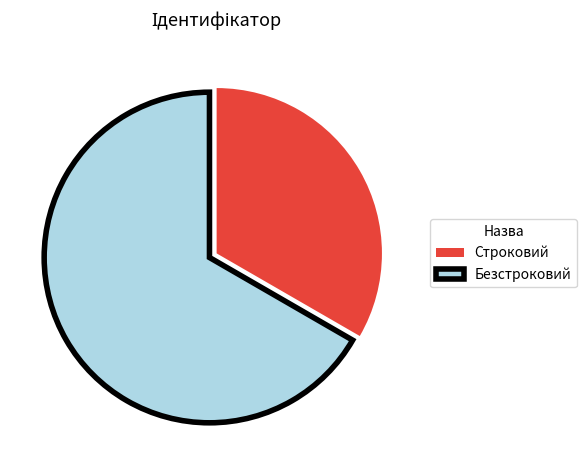

The Строковий slice represents 46% of the pie. True or false?

False